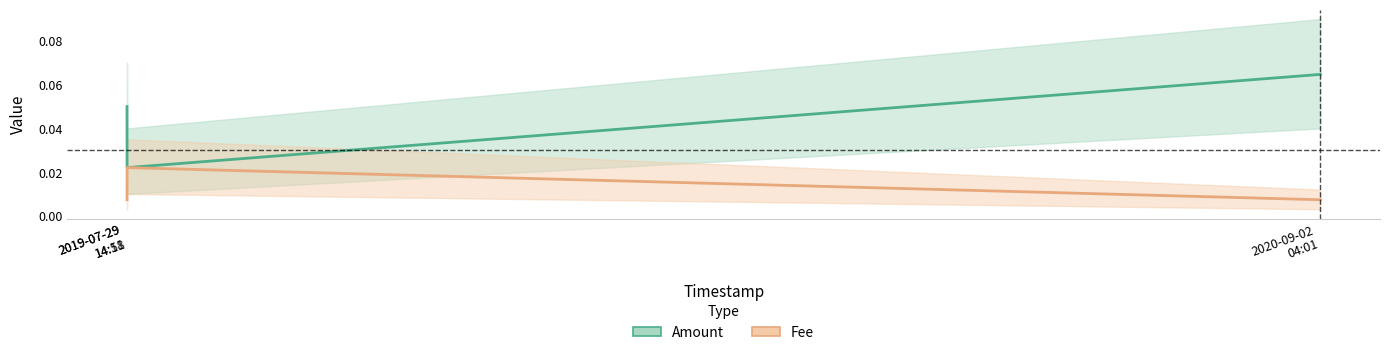

What position from the left is 2019-07-29
14:51?

2